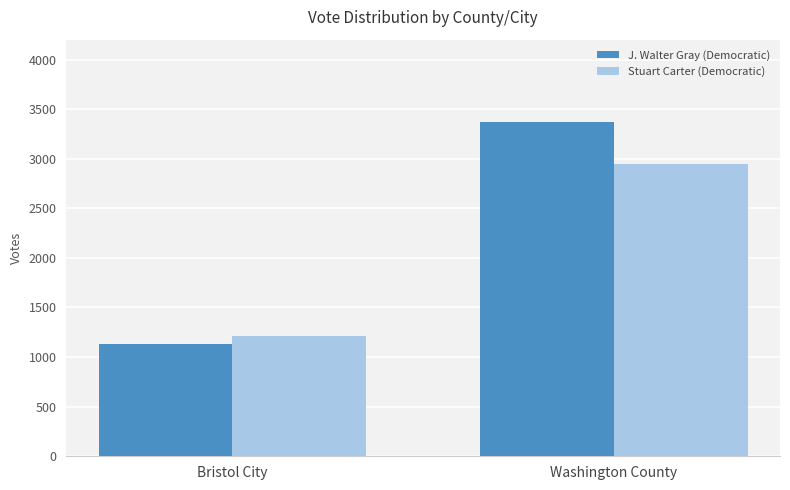

What is the value of the J. Walter Gray (Democratic) bar at the 2nd from the left?

3374